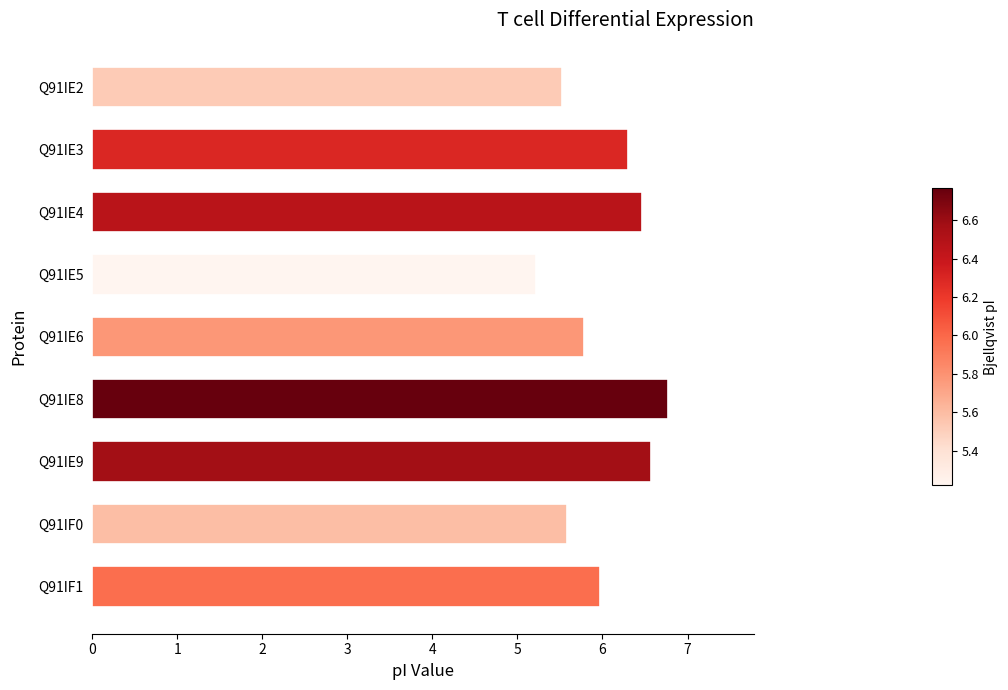

What is the approximate value at Q91IE9?

6.6